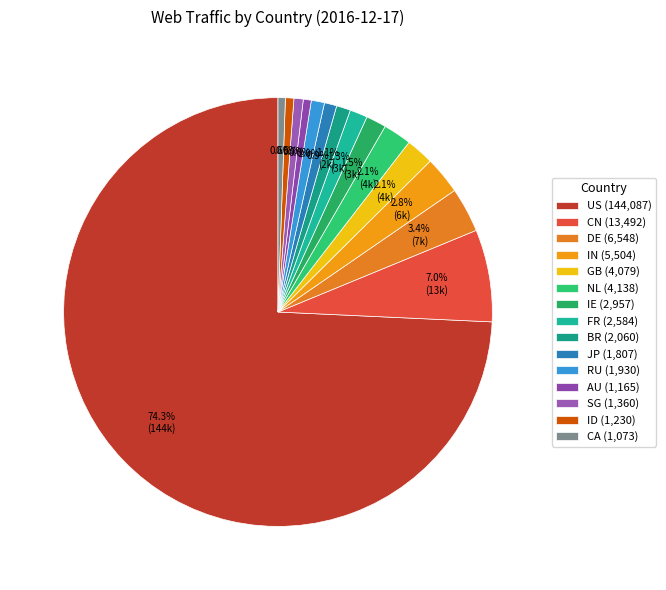

Does AU represent more than half of the total?

No